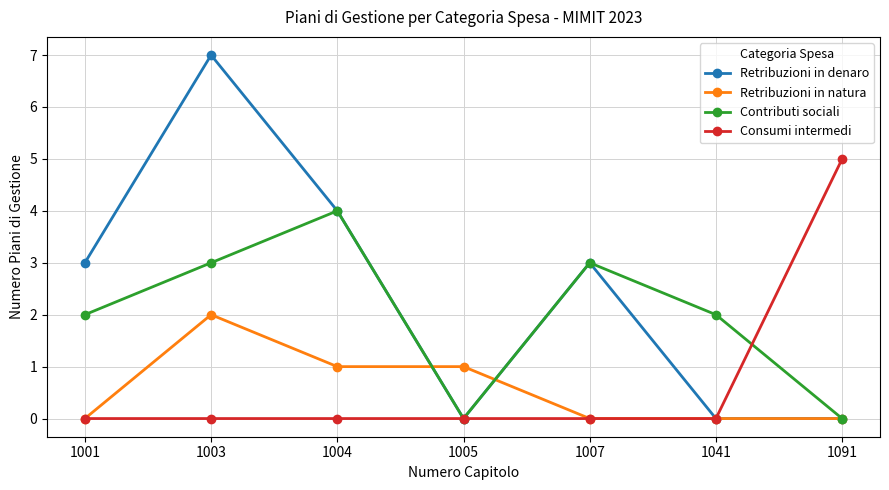

Reading left to right, what are all the values shown in this chart?

Retribuzioni in denaro: 1001=3	1003=7	1004=4	1005=0	1007=3	1041=0	1091=0
Retribuzioni in natura: 1001=0	1003=2	1004=1	1005=1	1007=0	1041=0	1091=0
Contributi sociali: 1001=2	1003=3	1004=4	1005=0	1007=3	1041=2	1091=0
Consumi intermedi: 1001=0	1003=0	1004=0	1005=0	1007=0	1041=0	1091=5